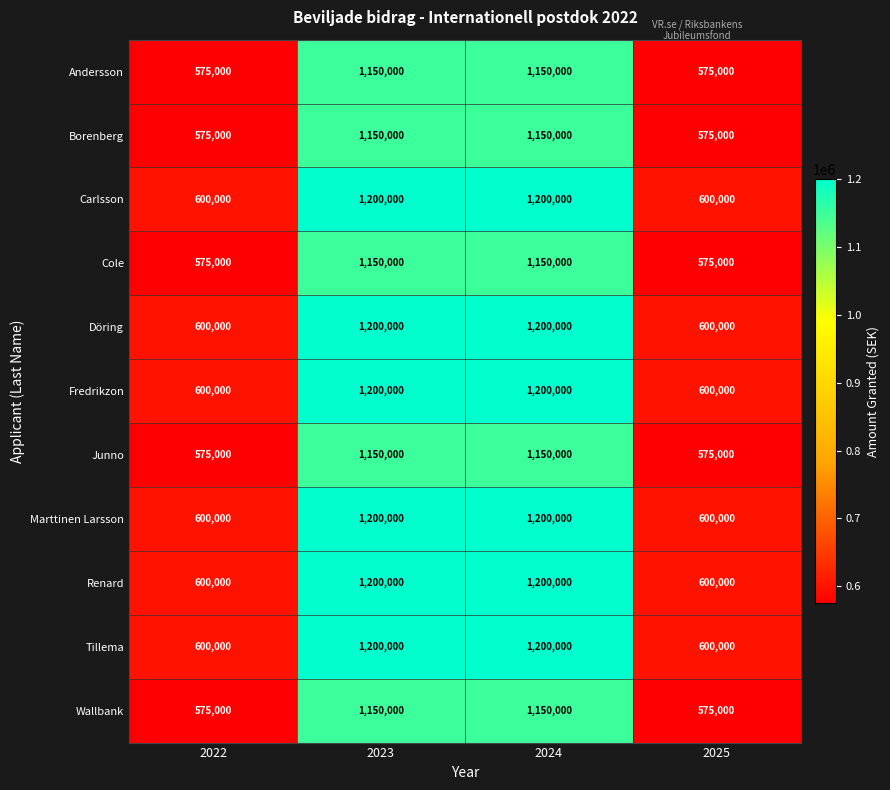

What is the difference between the highest and lowest values at 2022?

25000